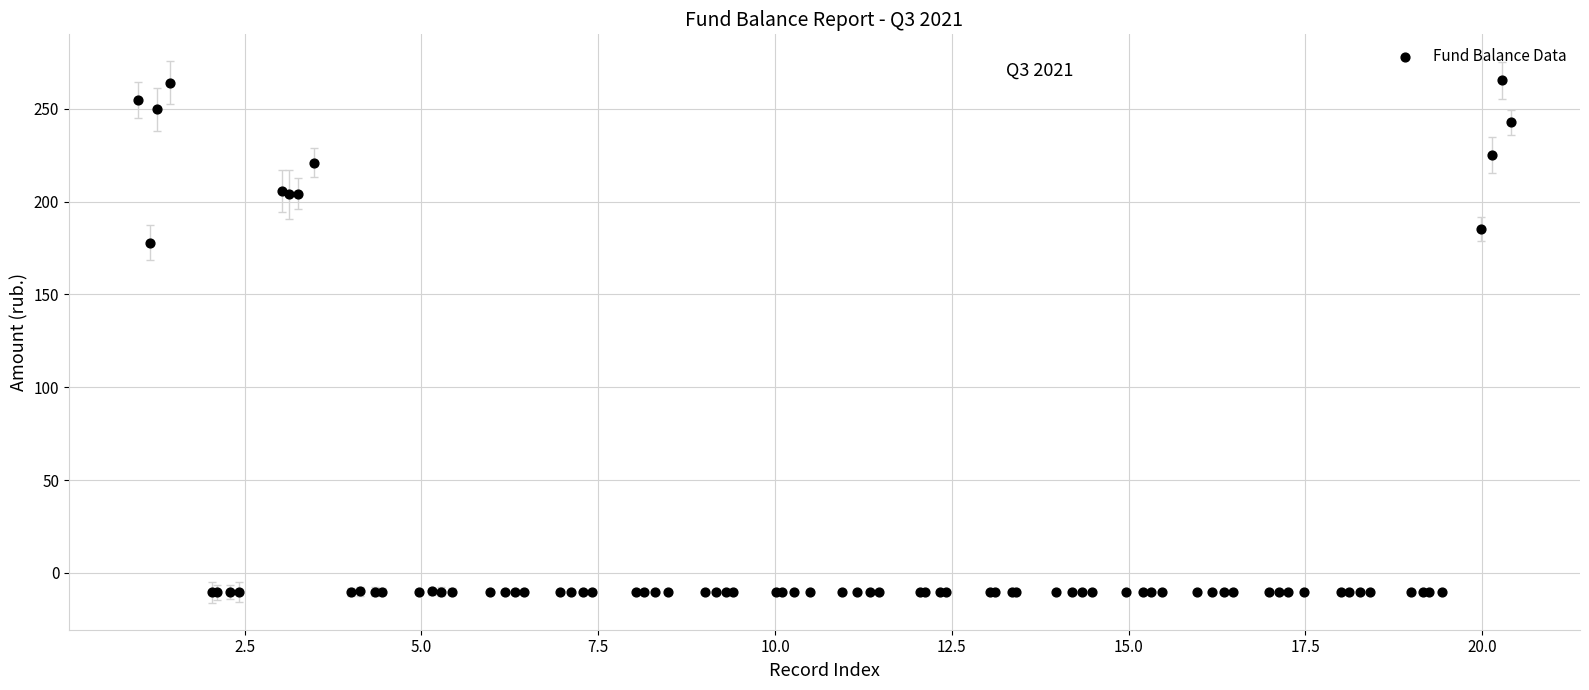

What Y value in the scatter plot is closest to 127?

177.8